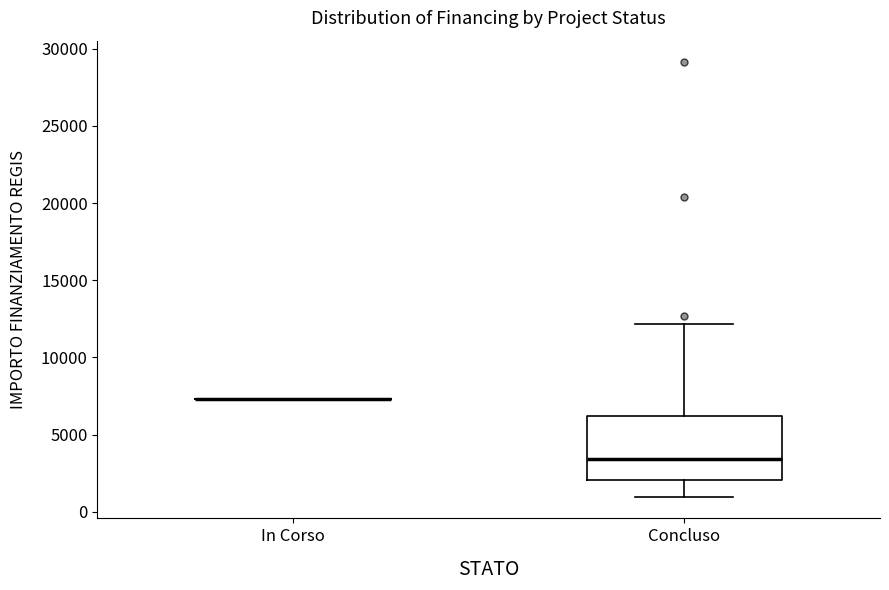

Which box is the tallest, from its lower edge to its upper edge?

Concluso